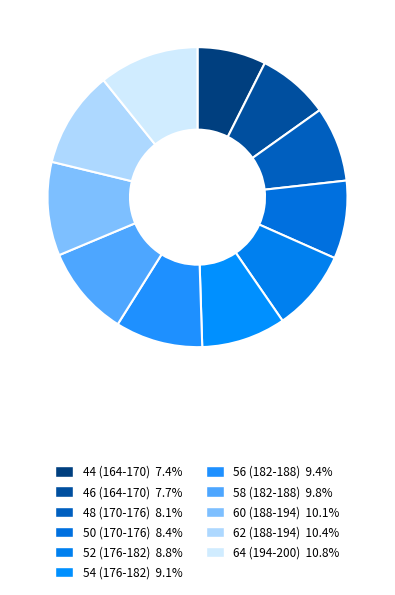

What is the ratio of the value at 46 (164-170) to the value at 52 (176-182)?

0.9